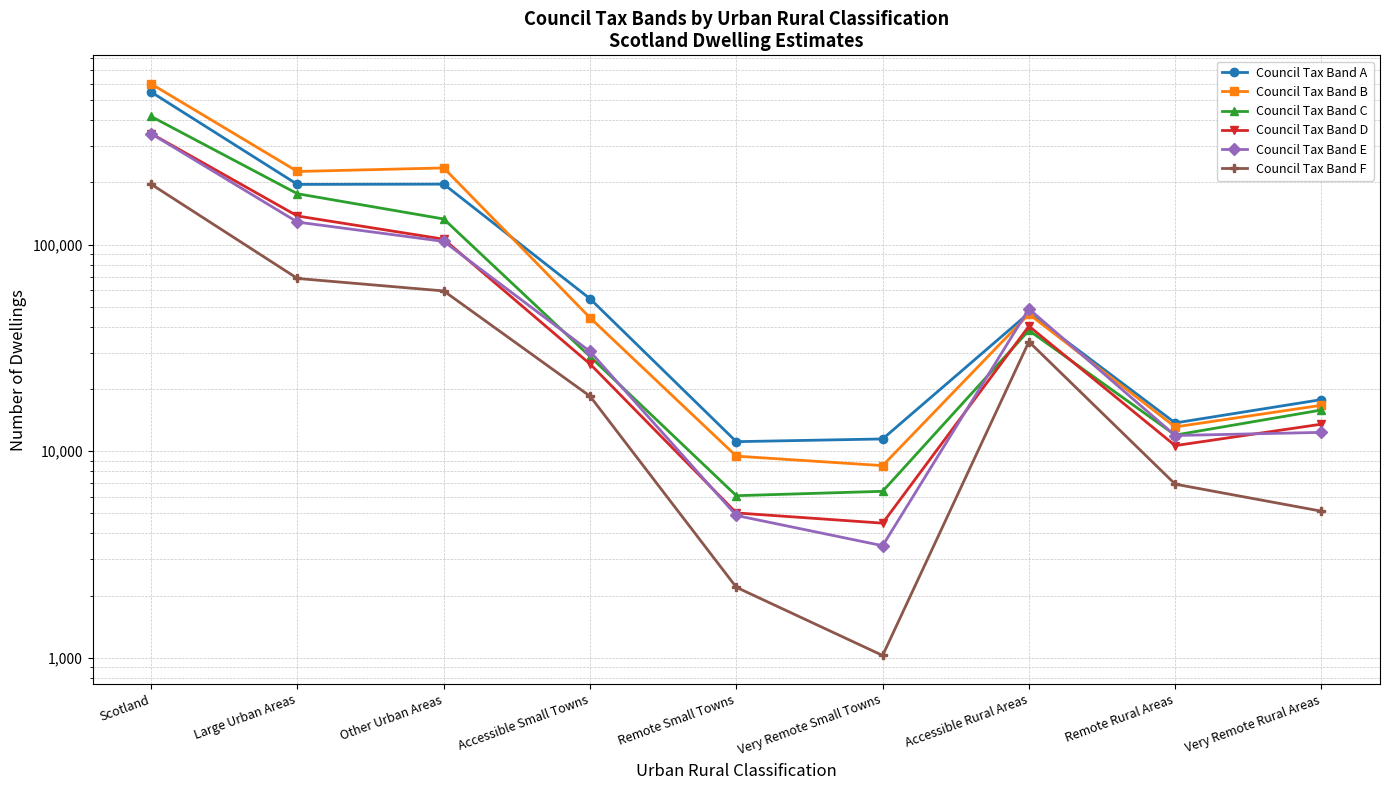

What is the maximum value for Council Tax Band B?

598522